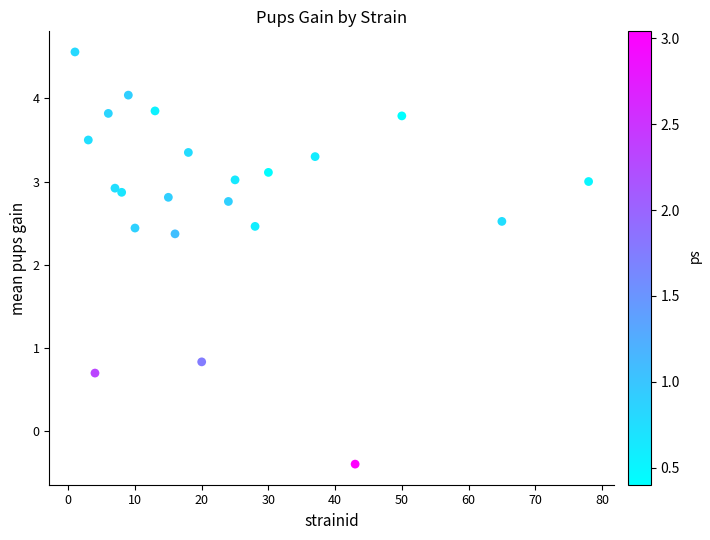

What is the range of X values (max minus min)?

77.0